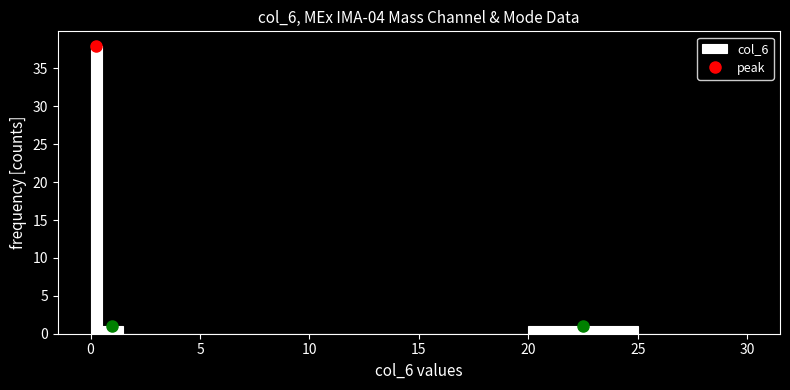

Read against the x-axis, roughly where is the centre of the tallest bar?

0.5